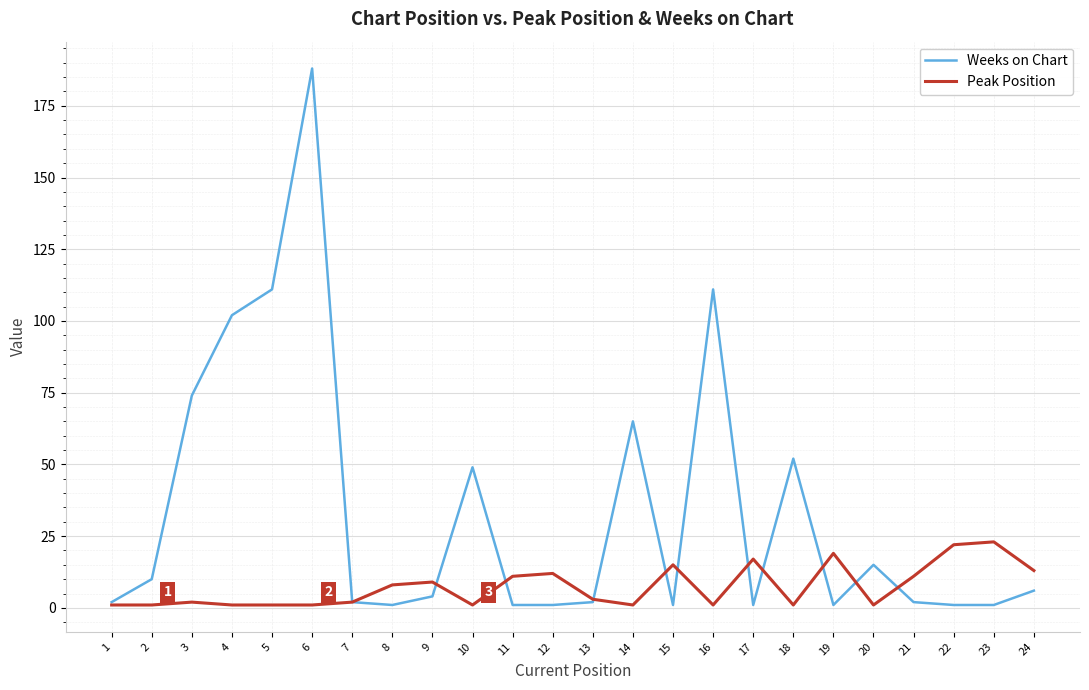

What are all the series names shown in the legend?

Weeks on Chart, Peak Position